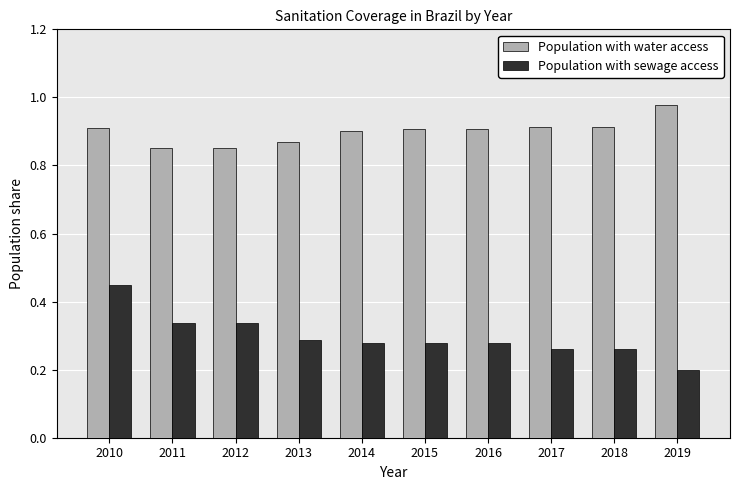

Is it true that Population with sewage access equals 0.1 at 2018?

False